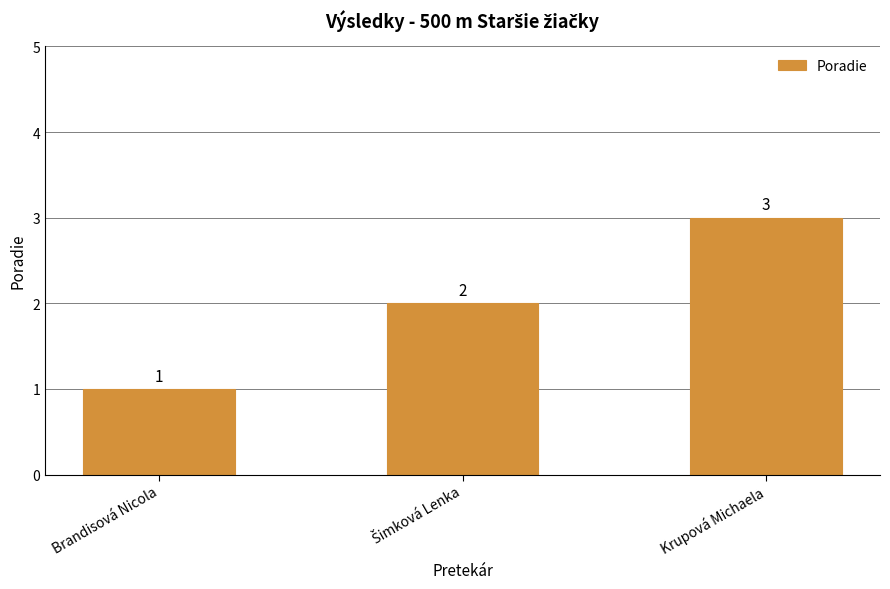

What is the ratio of the value at Krupová Michaela to the value at Brandisová Nicola?

3.0